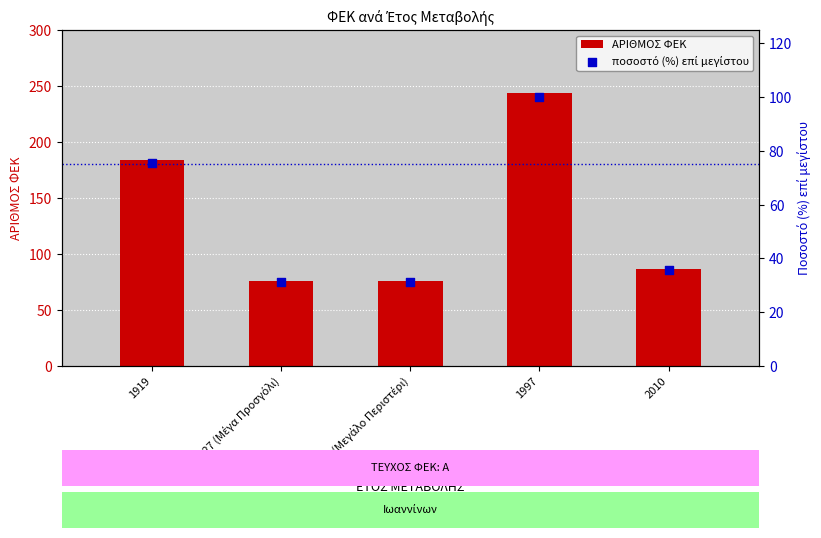

Which series reaches the minimum Y coordinate?

ποσοστό (%) επί μεγίστου